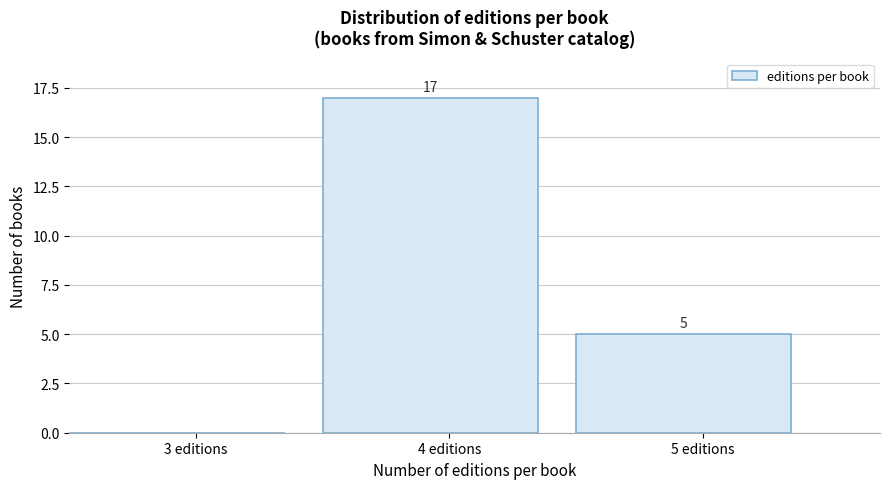

Reading right to left, extract all data points from this chart.

5 editions=5	4 editions=17	3 editions=0